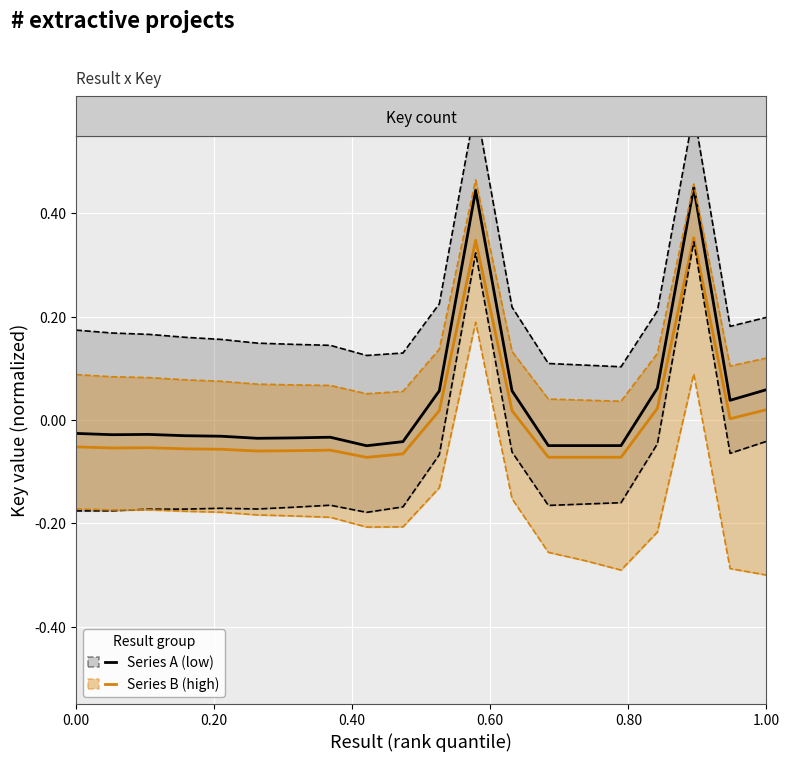

At which label is Key (Result 1–20, alt) closest to 0?

18